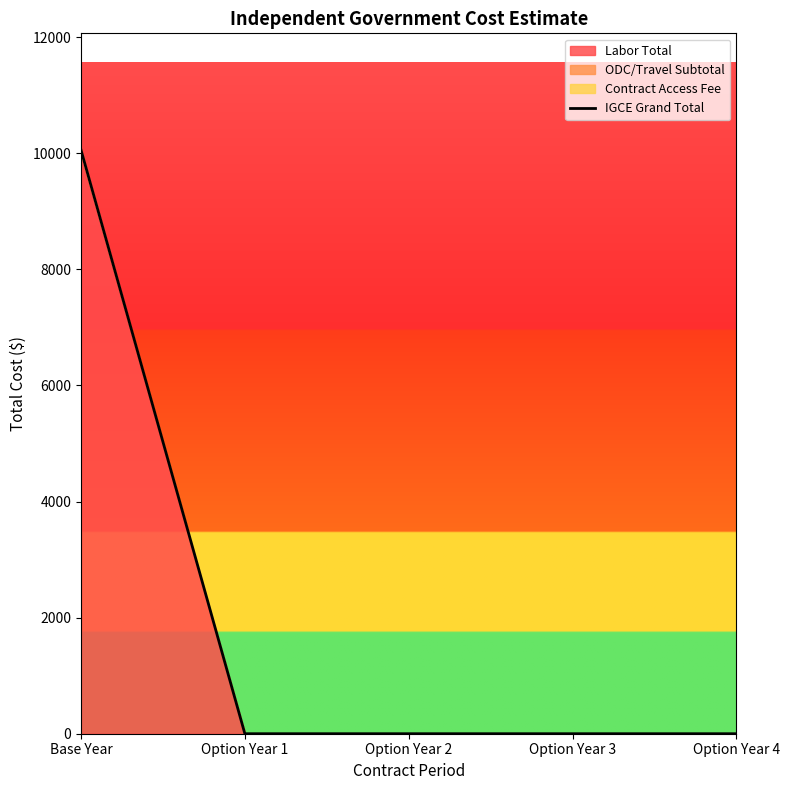

Reading left to right, extract all data points from this chart.

Base Year=10055	Option Year 1=0	Option Year 2=0	Option Year 3=0	Option Year 4=0